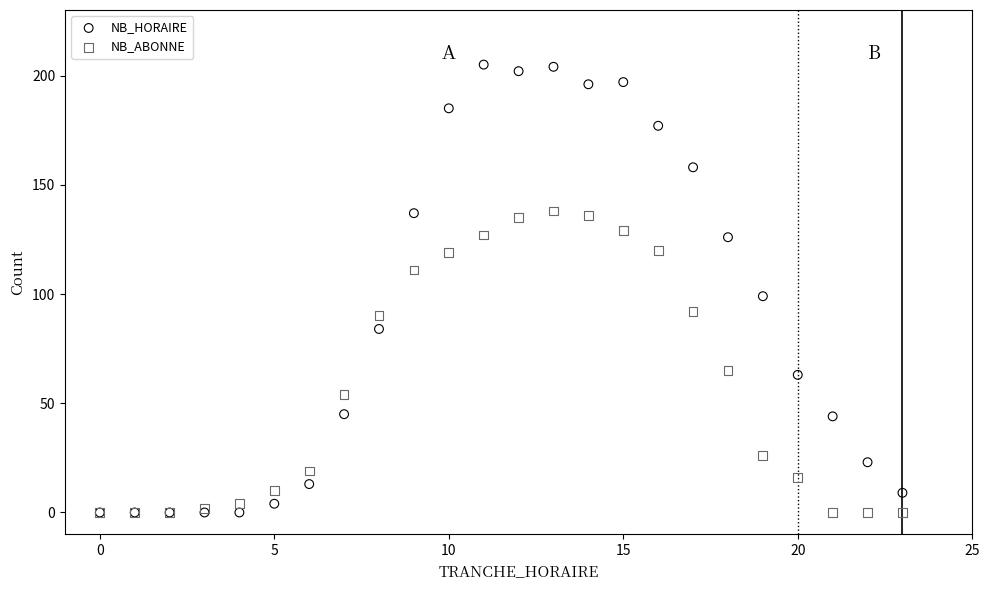

In the NB_HORAIRE series, what Y value is closest to 102?

99